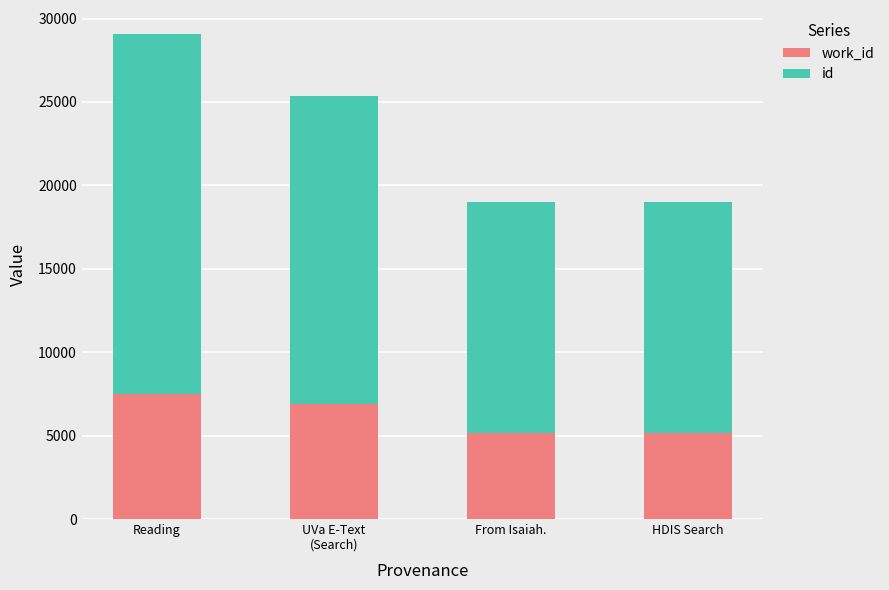

What is the total value across all series at Reading?

29062